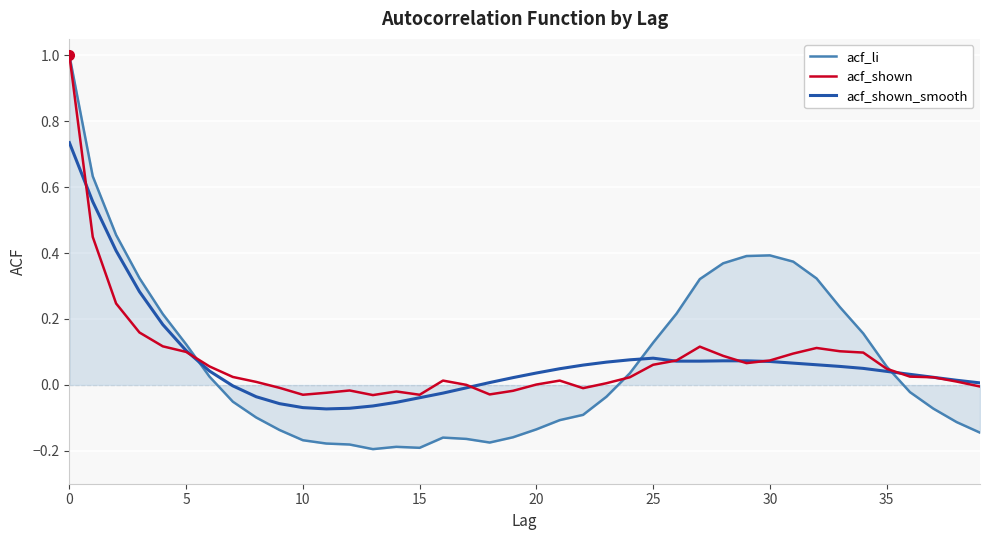

How many values in the acf_li series are below 0?

21